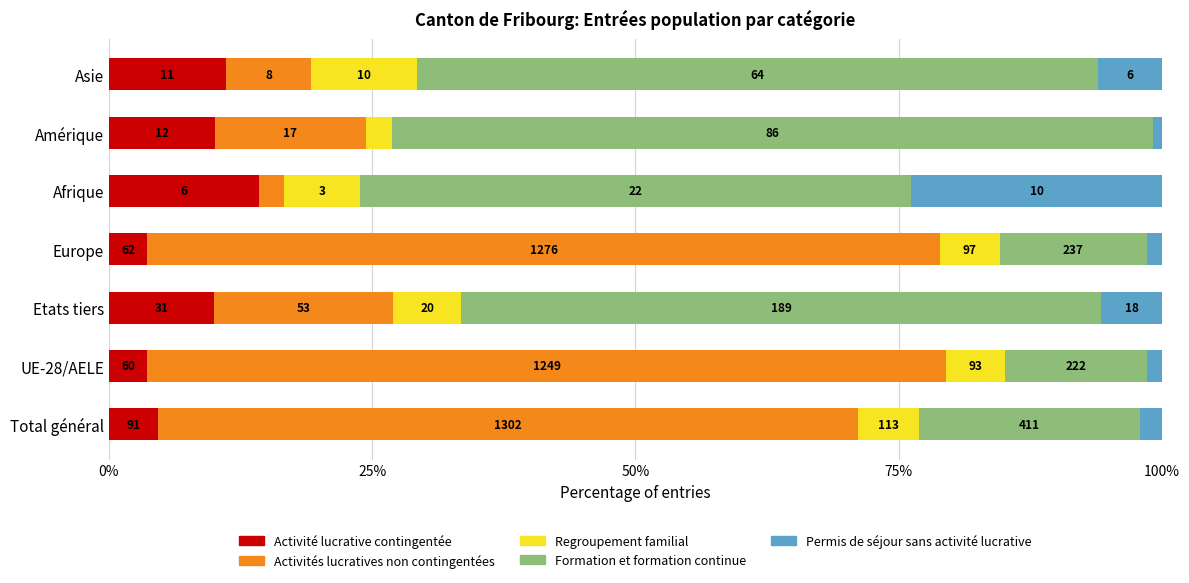

What are all the series names shown in the legend?

Activité lucrative contingentée, Activités lucratives non contingentées, Regroupement familial, Formation et formation continue, Permis de séjour sans activité lucrative